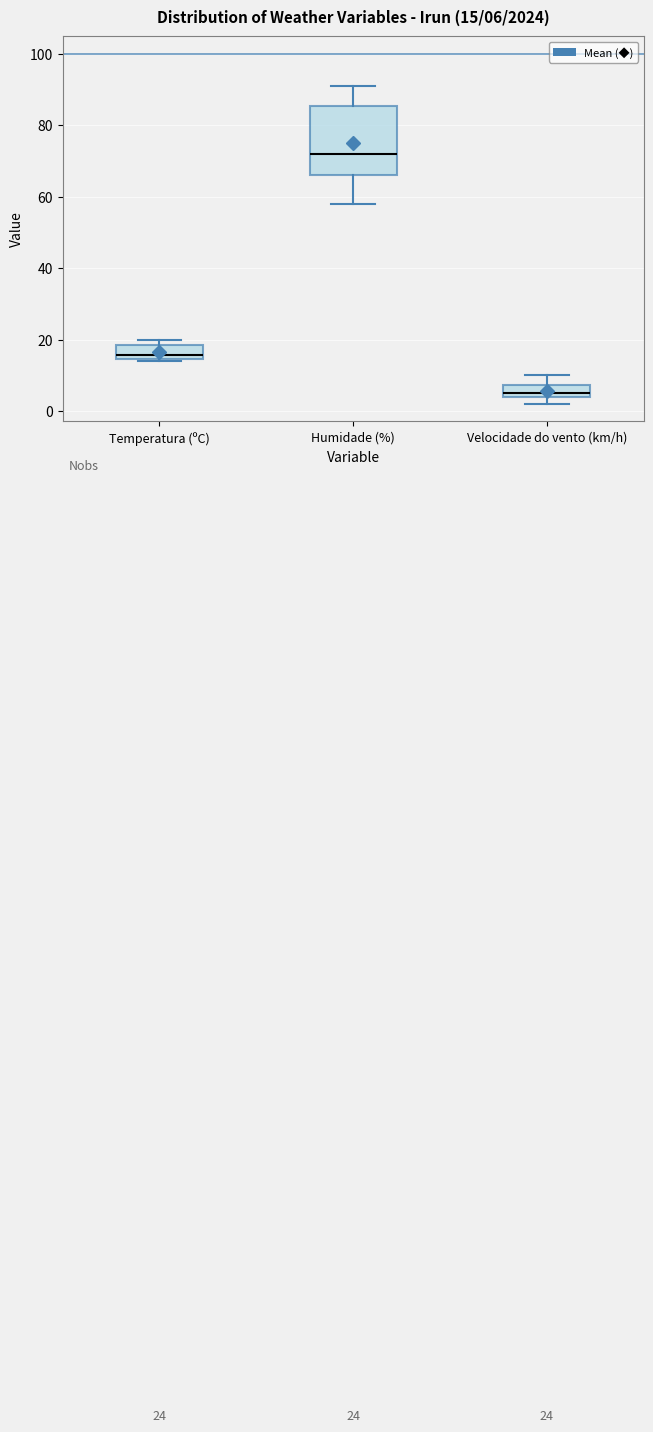

Which box's median line is the lowest?

Velocidade do vento (km/h)